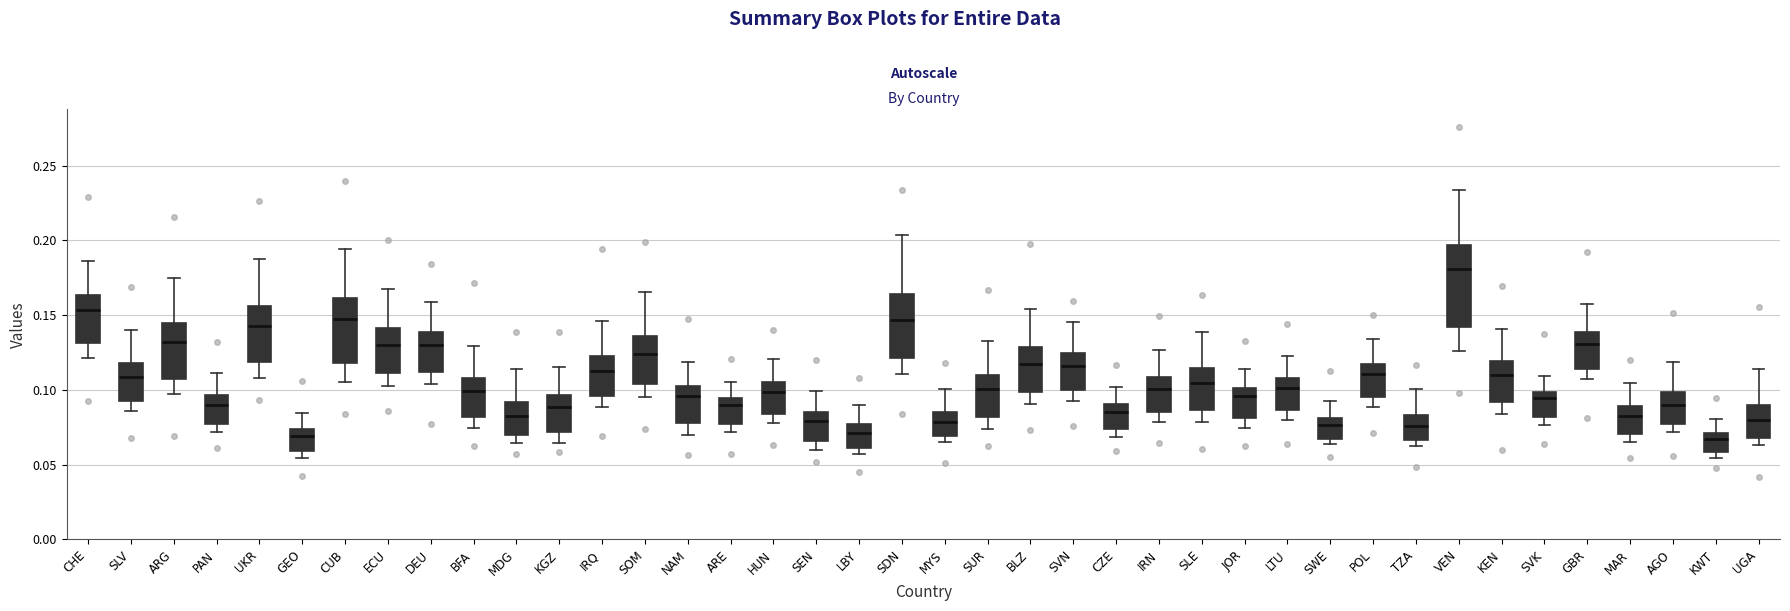

Reading left to right, transcribe this box plot: for each box, give where its median line is, the range the box spans, and where its two whiskers end, as read against the y-axis. The values are not printed on the chart, so give them approximately, as read against the axis.

CHE: median 0.155, box 0.130 to 0.165, whiskers 0.120 to 0.185
SLV: median 0.110, box 0.095 to 0.120, whiskers 0.085 to 0.140
ARG: median 0.130, box 0.110 to 0.145, whiskers 0.095 to 0.175
PAN: median 0.090, box 0.075 to 0.095, whiskers 0.070 to 0.110
UKR: median 0.145, box 0.120 to 0.155, whiskers 0.110 to 0.190
GEO: median 0.070, box 0.060 to 0.075, whiskers 0.055 to 0.085
CUB: median 0.150, box 0.120 to 0.160, whiskers 0.105 to 0.195
ECU: median 0.130, box 0.110 to 0.140, whiskers 0.105 to 0.170
DEU: median 0.130, box 0.110 to 0.140, whiskers 0.105 to 0.160
BFA: median 0.100, box 0.080 to 0.110, whiskers 0.075 to 0.130
MDG: median 0.080, box 0.070 to 0.090, whiskers 0.065 to 0.115
KGZ: median 0.090, box 0.070 to 0.095, whiskers 0.065 to 0.115
IRQ: median 0.110, box 0.095 to 0.125, whiskers 0.090 to 0.145
SOM: median 0.125, box 0.105 to 0.135, whiskers 0.095 to 0.165
NAM: median 0.095, box 0.080 to 0.105, whiskers 0.070 to 0.120
ARE: median 0.090, box 0.075 to 0.095, whiskers 0.070 to 0.105
HUN: median 0.100, box 0.085 to 0.105, whiskers 0.080 to 0.120
SEN: median 0.080, box 0.065 to 0.085, whiskers 0.060 to 0.100
LBY: median 0.070, box 0.060 to 0.075, whiskers 0.055 to 0.090
SDN: median 0.145, box 0.120 to 0.165, whiskers 0.110 to 0.205
MYS: median 0.080, box 0.070 to 0.085, whiskers 0.065 to 0.100
SUR: median 0.100, box 0.080 to 0.110, whiskers 0.075 to 0.135
BLZ: median 0.120, box 0.100 to 0.130, whiskers 0.090 to 0.155
SVN: median 0.115, box 0.100 to 0.125, whiskers 0.095 to 0.145
CZE: median 0.085, box 0.075 to 0.090, whiskers 0.070 to 0.100
IRN: median 0.100, box 0.085 to 0.110, whiskers 0.080 to 0.125
SLE: median 0.105, box 0.085 to 0.115, whiskers 0.080 to 0.140
JOR: median 0.095, box 0.080 to 0.100, whiskers 0.075 to 0.115
LTU: median 0.100, box 0.085 to 0.110, whiskers 0.080 to 0.120
SWE: median 0.075, box 0.065 to 0.080, whiskers 0.065 (just below the box's lower edge) to 0.095
POL: median 0.110, box 0.095 to 0.120, whiskers 0.090 to 0.135
TZA: median 0.075, box 0.065 to 0.085, whiskers 0.060 to 0.100
VEN: median 0.180, box 0.140 to 0.195, whiskers 0.125 to 0.235
KEN: median 0.110, box 0.090 to 0.120, whiskers 0.085 to 0.140
SVK: median 0.095, box 0.080 to 0.100, whiskers 0.075 to 0.110
GBR: median 0.130, box 0.115 to 0.140, whiskers 0.105 to 0.160
MAR: median 0.085, box 0.070 to 0.090, whiskers 0.065 to 0.105
AGO: median 0.090, box 0.075 to 0.100, whiskers 0.070 to 0.120
KWT: median 0.065, box 0.060 to 0.070, whiskers 0.055 to 0.080
UGA: median 0.080, box 0.070 to 0.090, whiskers 0.065 to 0.115